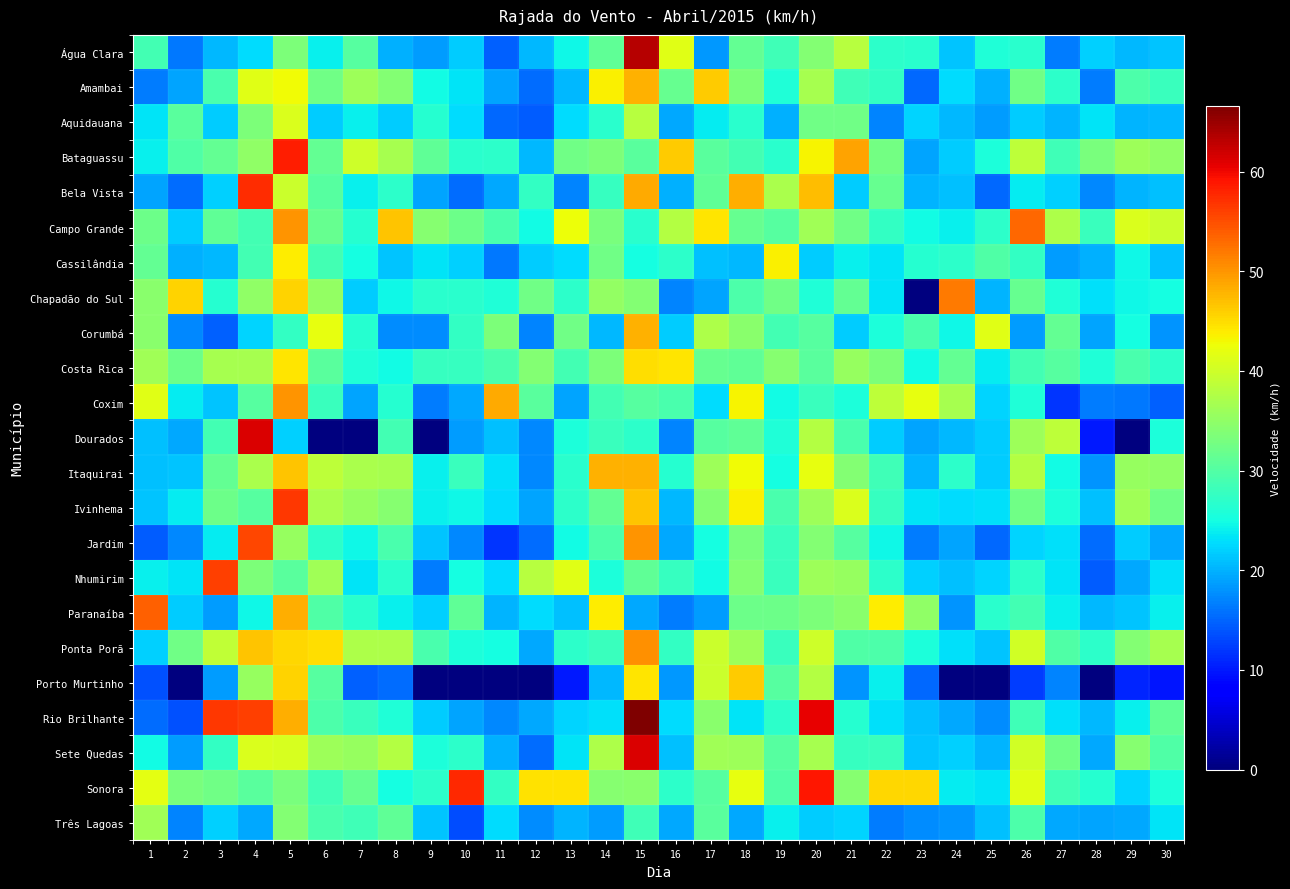

At how many categories does at least one series exceed 8?

30